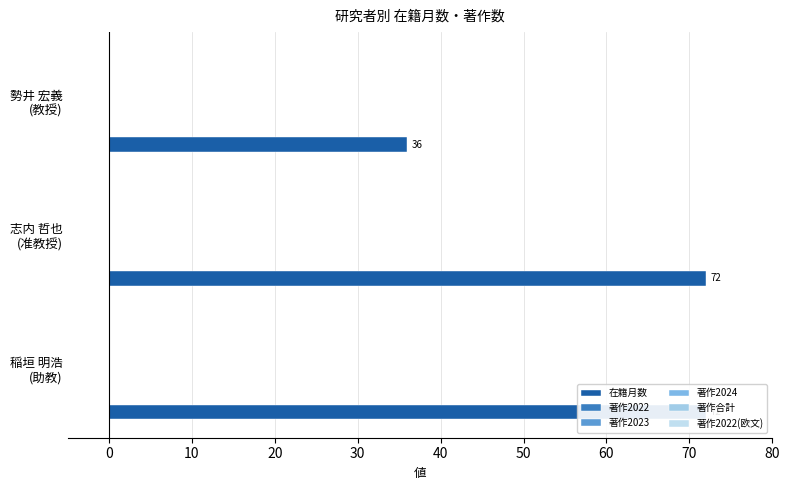

What is the sum of all 在籍月数 values?

180.0